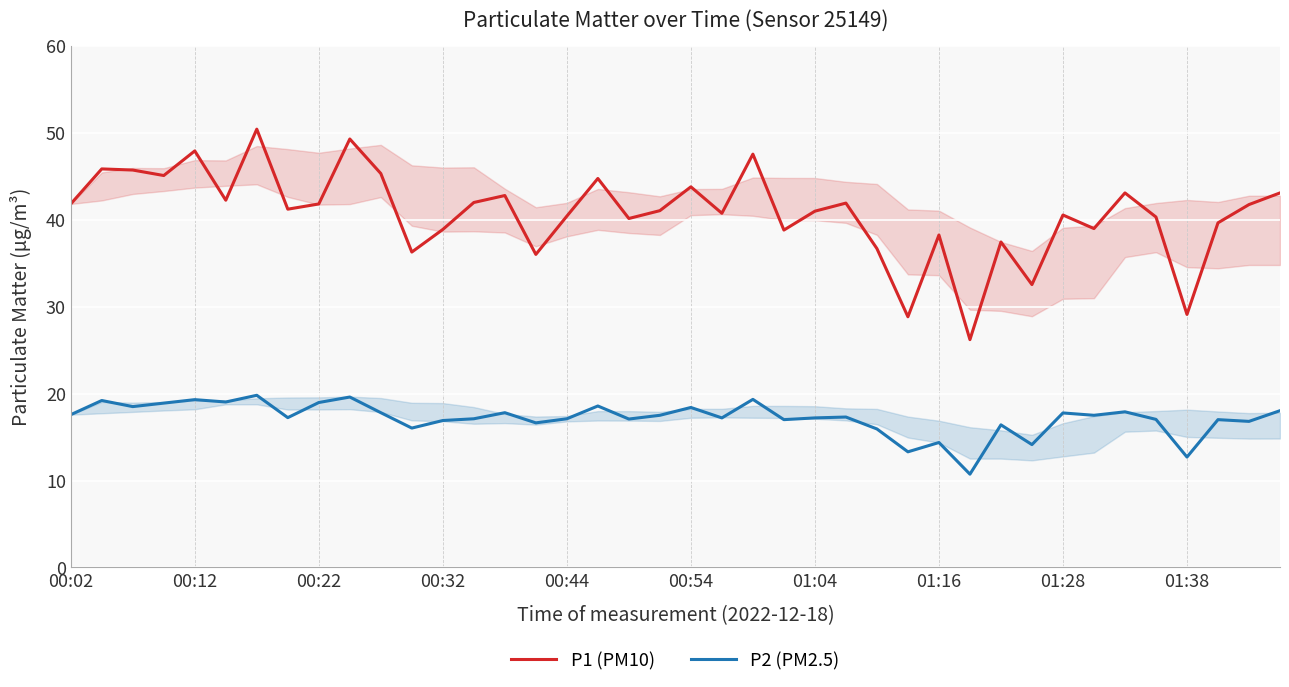

Is this an area chart (filled region under the line)?

No